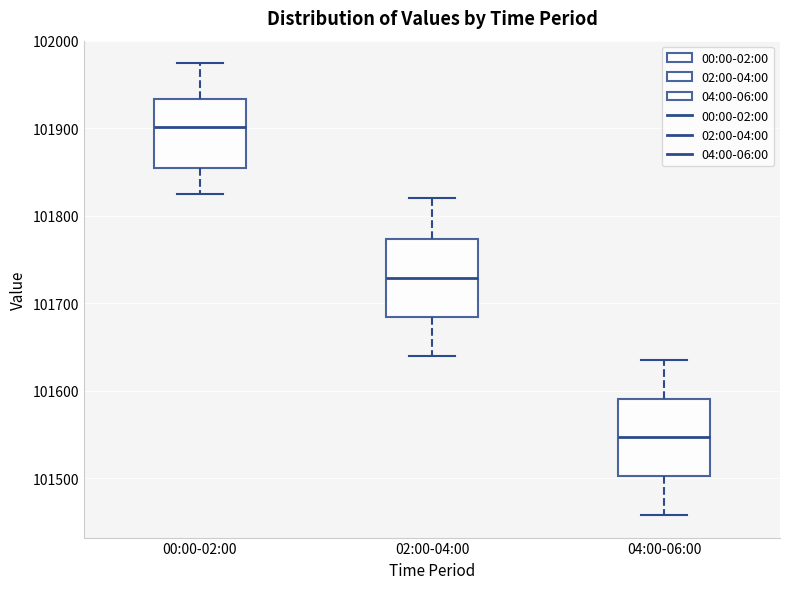

Reading left to right, read every box against the y-axis: the position of its median line, the range the box covers, and the ends of its whiskers. The values are not printed on the chart, so give them approximately, as read against the axis.

00:00-02:00: median 101900, box 101850 to 101930, whiskers 101820 to 101970
02:00-04:00: median 101730, box 101680 to 101770, whiskers 101640 to 101820
04:00-06:00: median 101550, box 101500 to 101590, whiskers 101460 to 101640